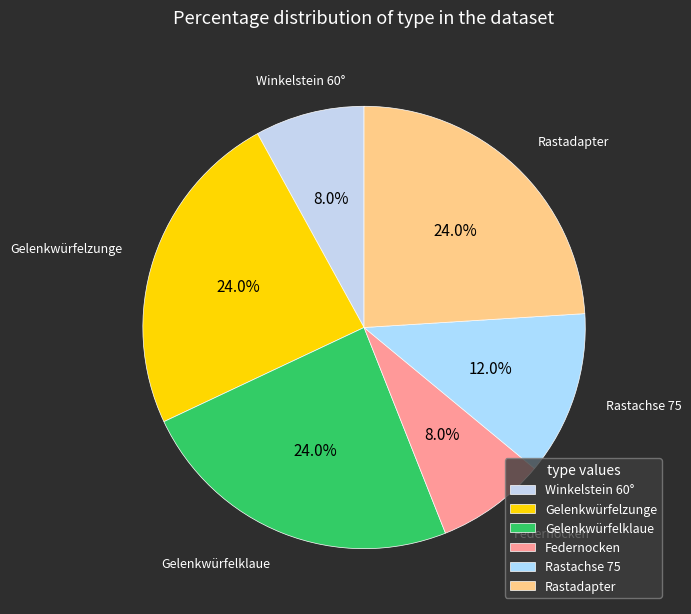

Is the sum of Winkelstein 60° and Rastadapter greater than half?

No